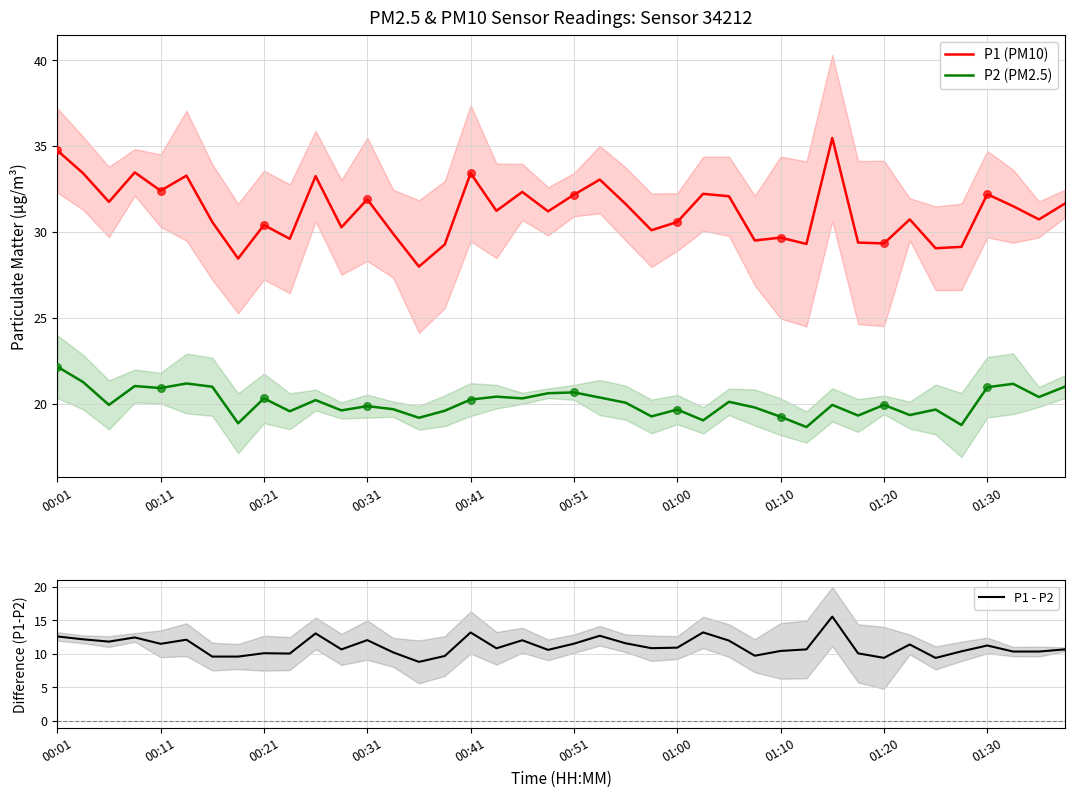

Which series has the widest spread of Y values?

P1 (PM10)